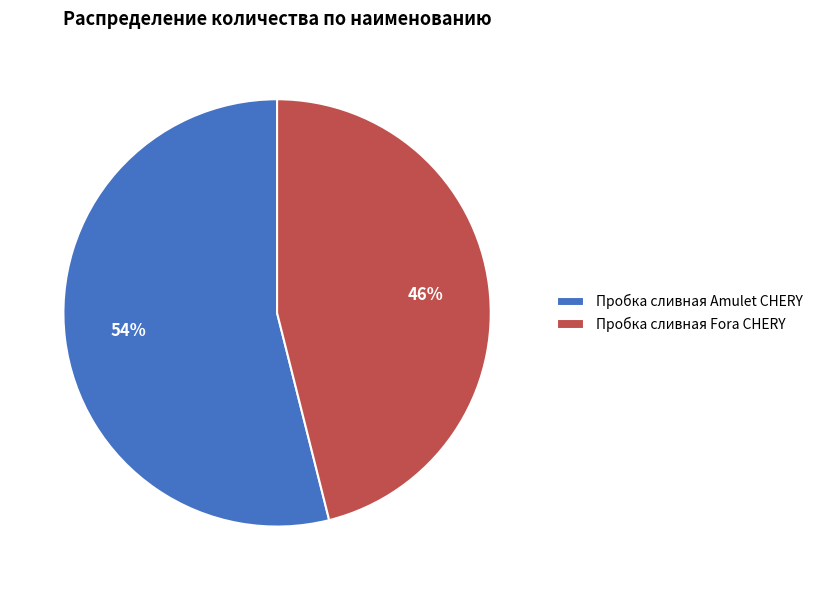

Rank the categories by value from highest to lowest.

Пробка сливная Amulet CHERY, Пробка сливная Fora CHERY